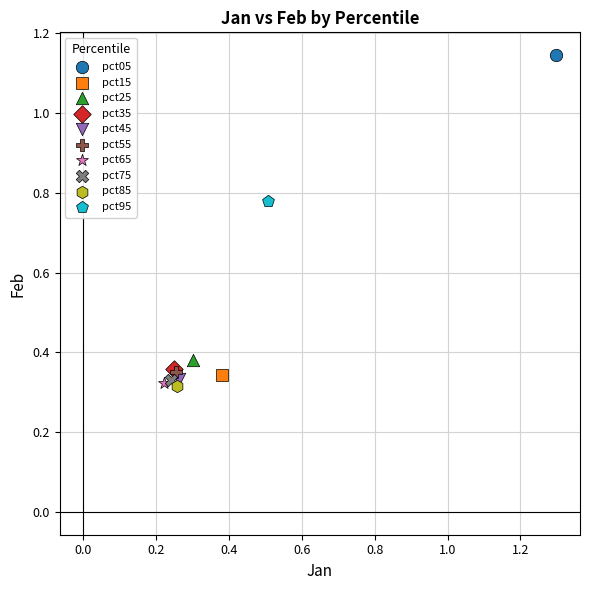

What are all the series names shown in the legend?

pct05, pct15, pct25, pct35, pct45, pct55, pct65, pct75, pct85, pct95